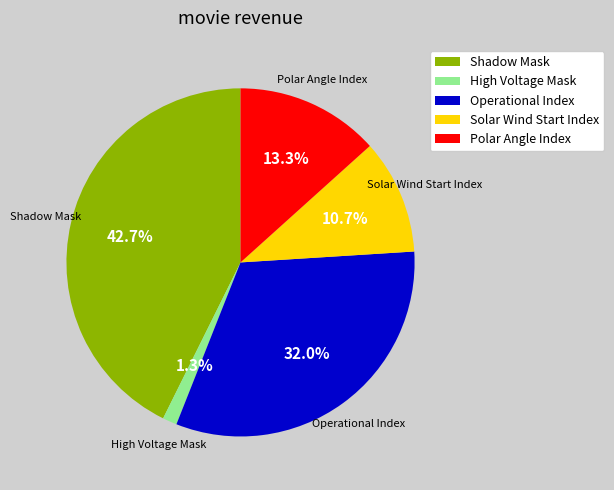

Is the sum of Shadow Mask and Solar Wind Start Index greater than half?

Yes